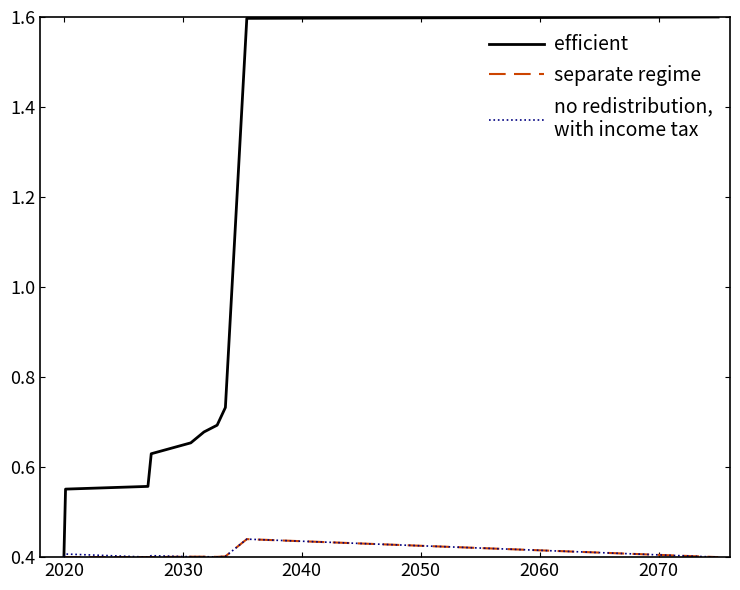

What is the maximum value shown in the chart?

1.6